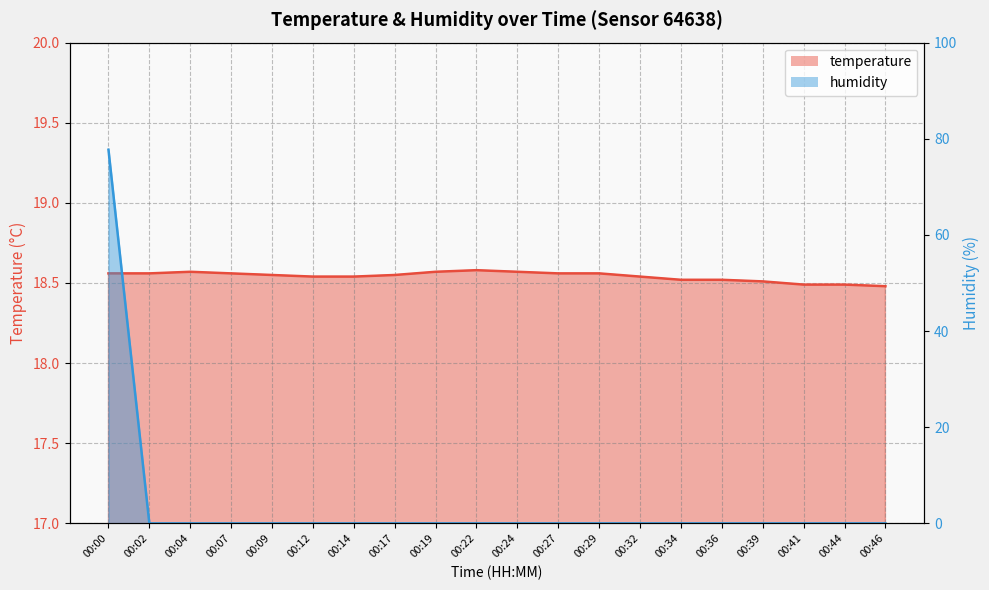

List the series in order of their overall mean, highest first.

temperature, humidity